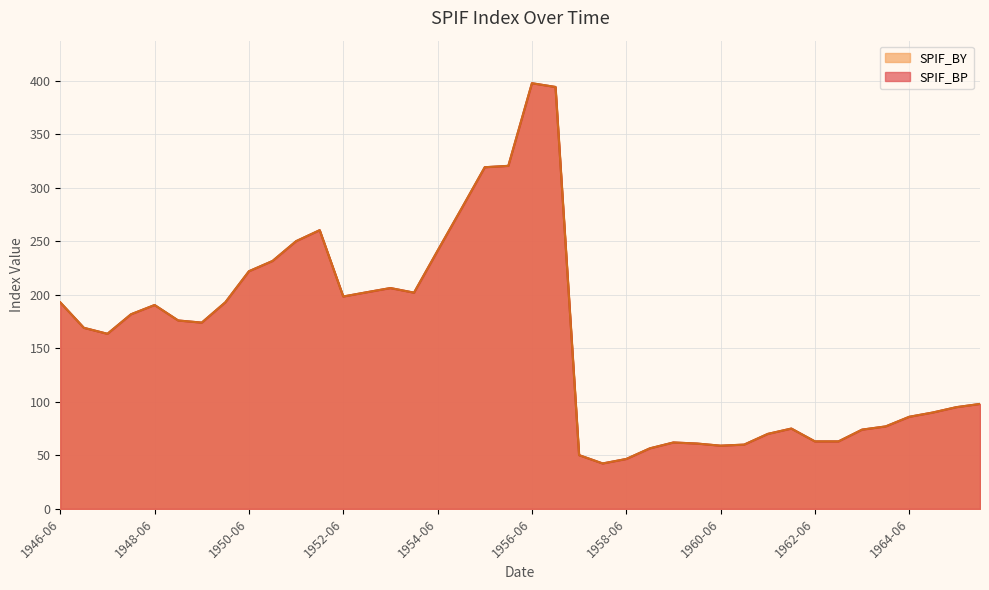

Where does the SPIF_BY series first go above 174?

1946-06